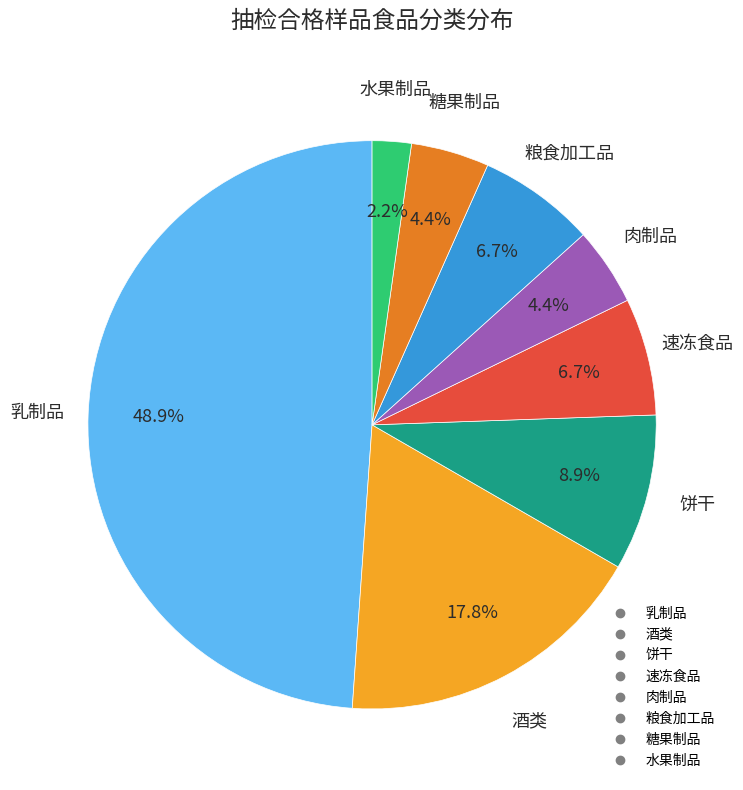

Combined, do 肉制品 and 粮食加工品 account for over 50%?

No